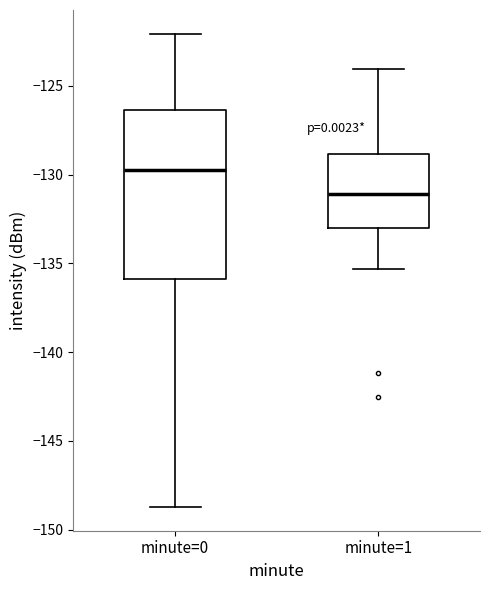

Reading left to right, read every box against the y-axis: the position of its median line, the range the box covers, and the ends of its whiskers. The values are not printed on the chart, so give them approximately, as read against the axis.

minute=0: median -130.0, box -136.0 to -126.5, whiskers -148.5 to -122.0
minute=1: median -131.0, box -133.0 to -129.0, whiskers -135.5 to -124.0